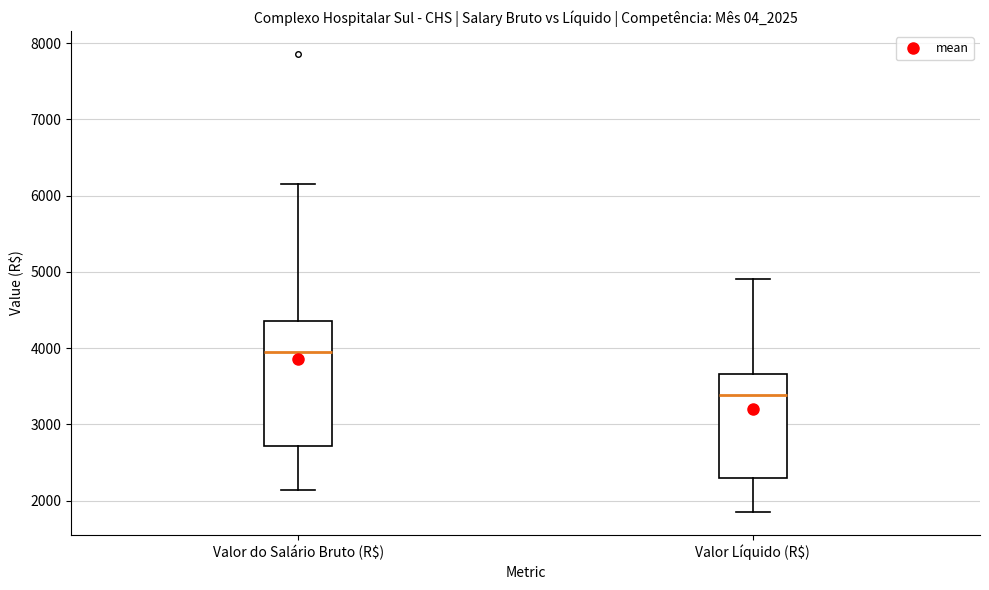

Reading left to right, transcribe this box plot: for each box, give where its median line is, the range the box spans, and where its two whiskers end, as read against the y-axis. The values are not printed on the chart, so give them approximately, as read against the axis.

Valor do Salário Bruto (R$): median 3900, box 2700 to 4400, whiskers 2100 to 6200
Valor Líquido (R$): median 3400, box 2300 to 3700, whiskers 1900 to 4900